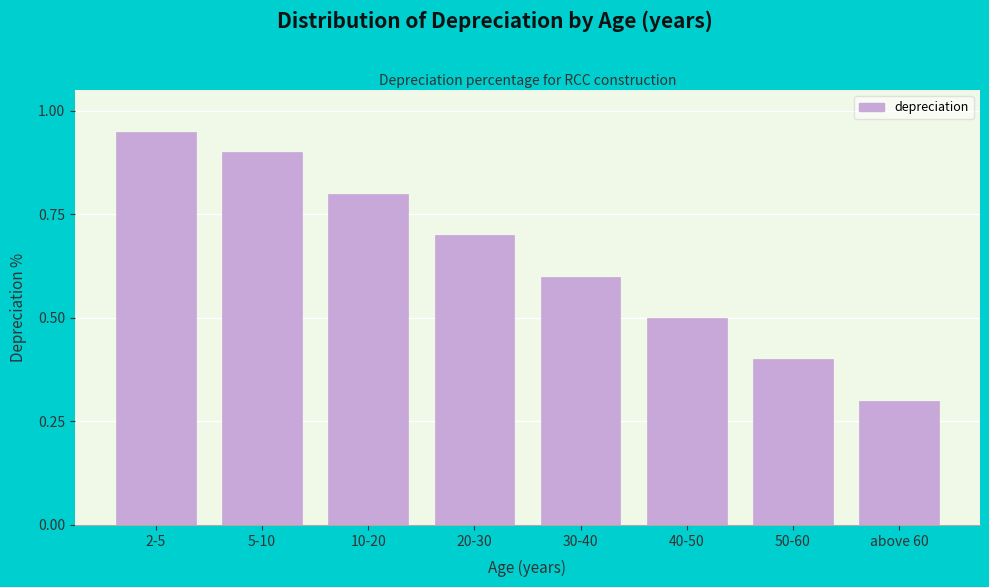

Is it true that the value at 2-5 is 0.9?

True